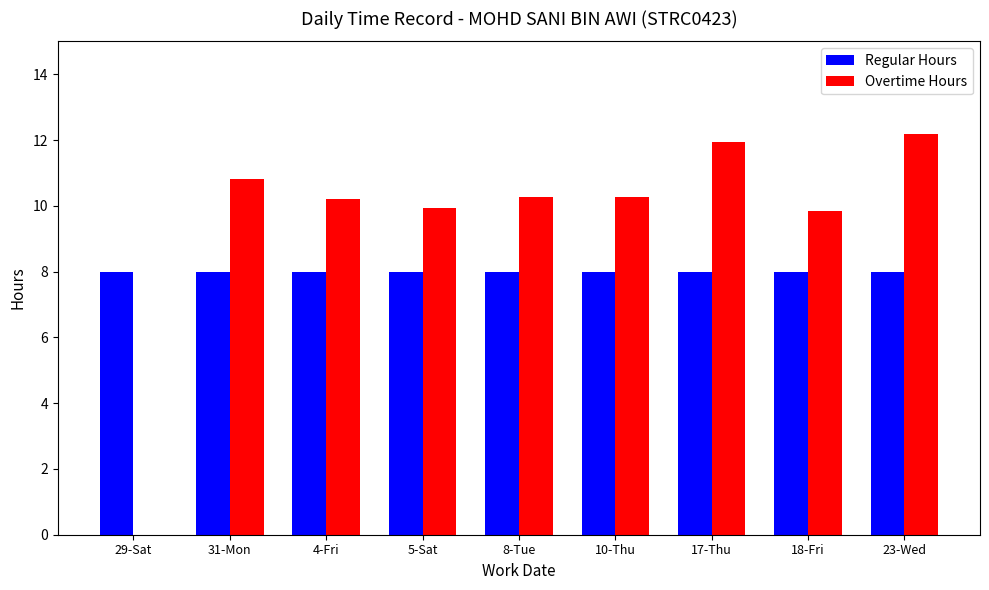

Is it true that Regular Hours equals 8.0 at 10-Thu?

True